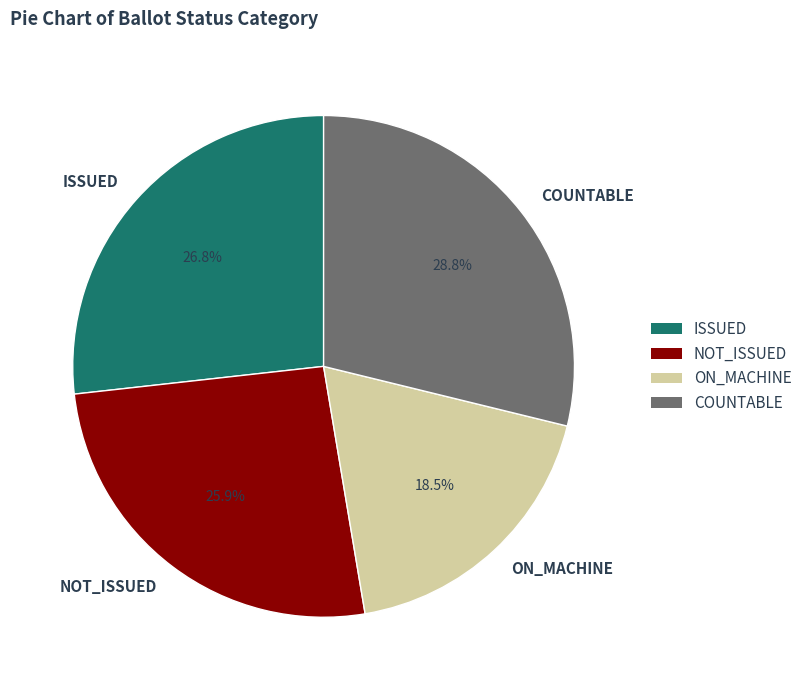

Is NOT_ISSUED the majority of the pie?

No